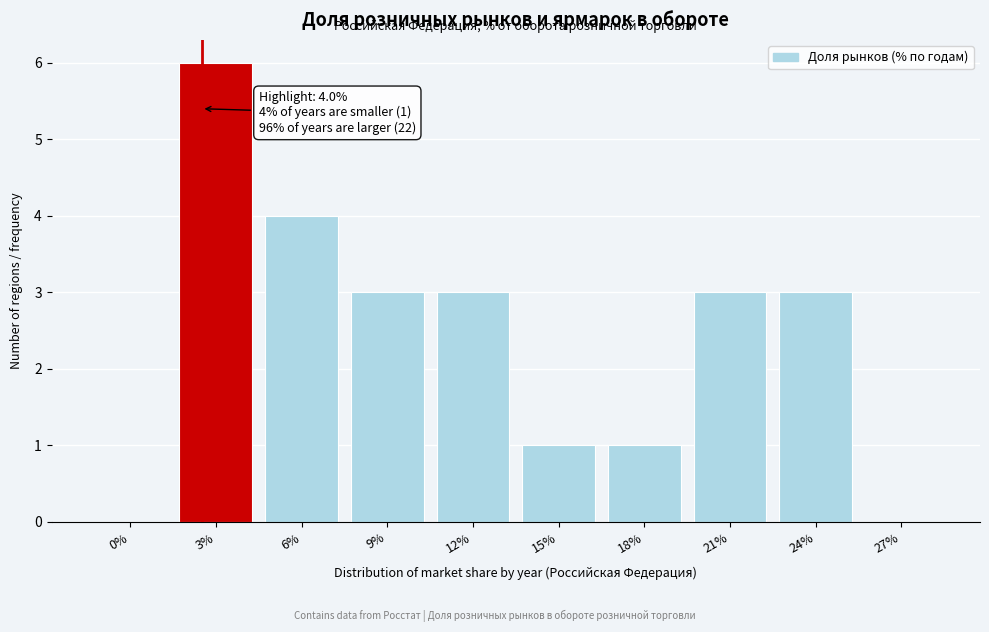

Reading right to left, what are all the values shown in this chart?

27%=0	24%=3	21%=3	18%=1	15%=1	12%=3	9%=3	6%=4	3%=6	0%=0